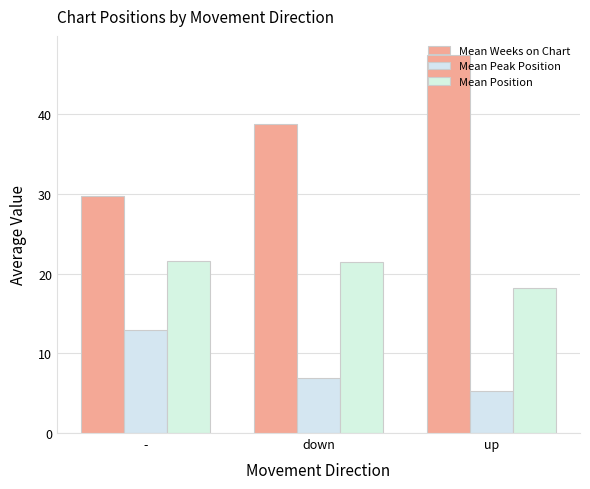

Rank the series at down from lowest to highest value.

Mean Peak Position, Mean Position, Mean Weeks on Chart